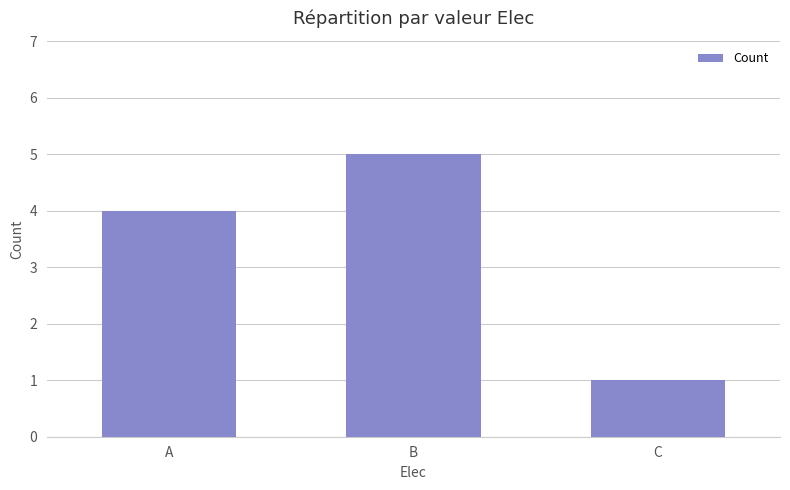

What is the average value?

3